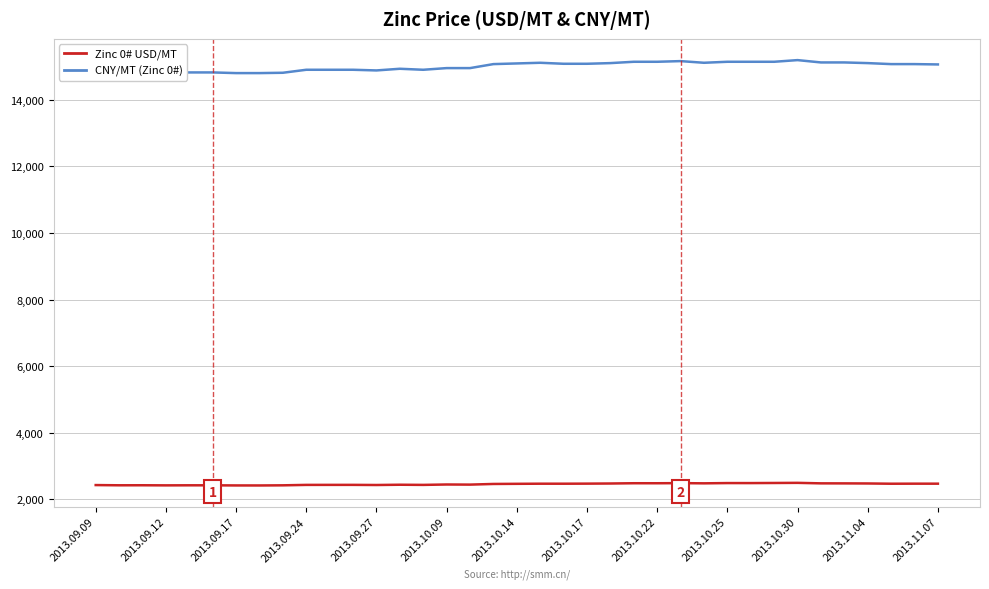

Which series has the largest total across all categories?

CNY/MT (Zinc 0#)